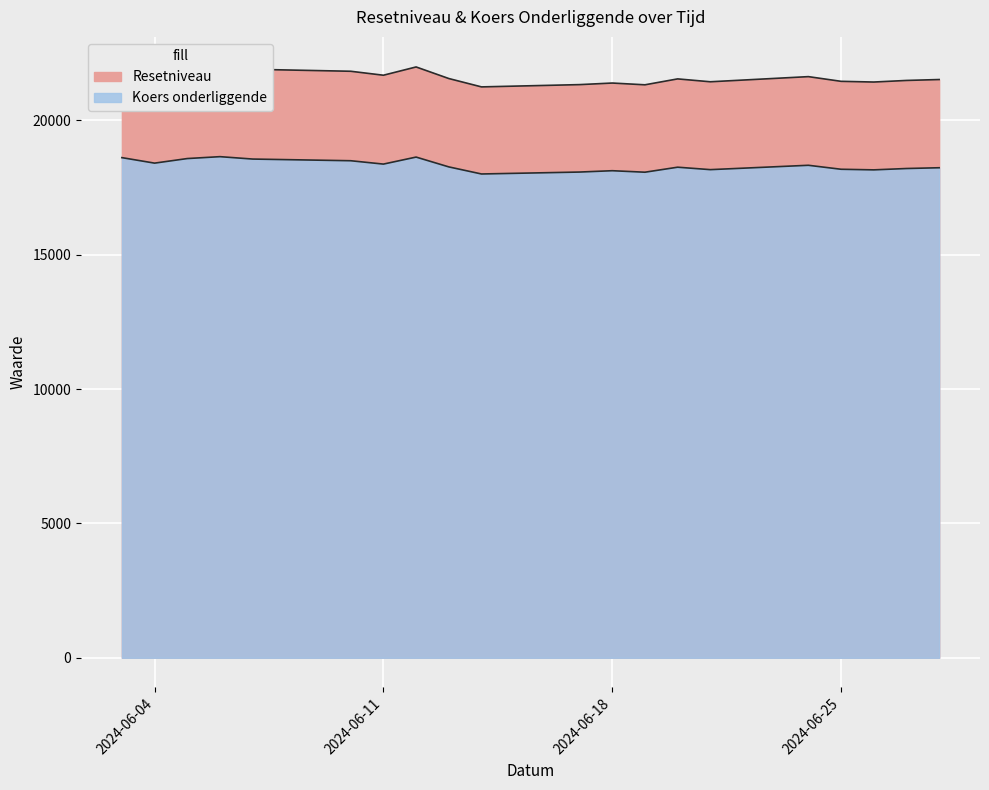

What is the average value of the Resetniveau series?

21614.1